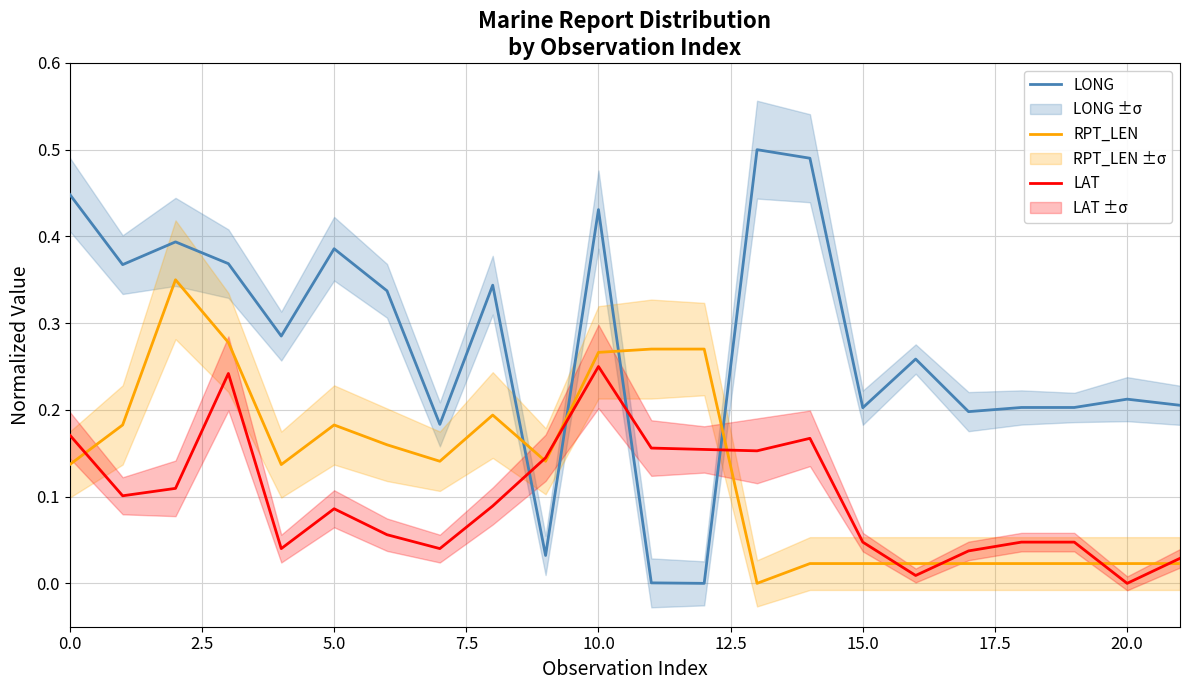

True or false: LONG and RPT_LEN cross at least once.

True